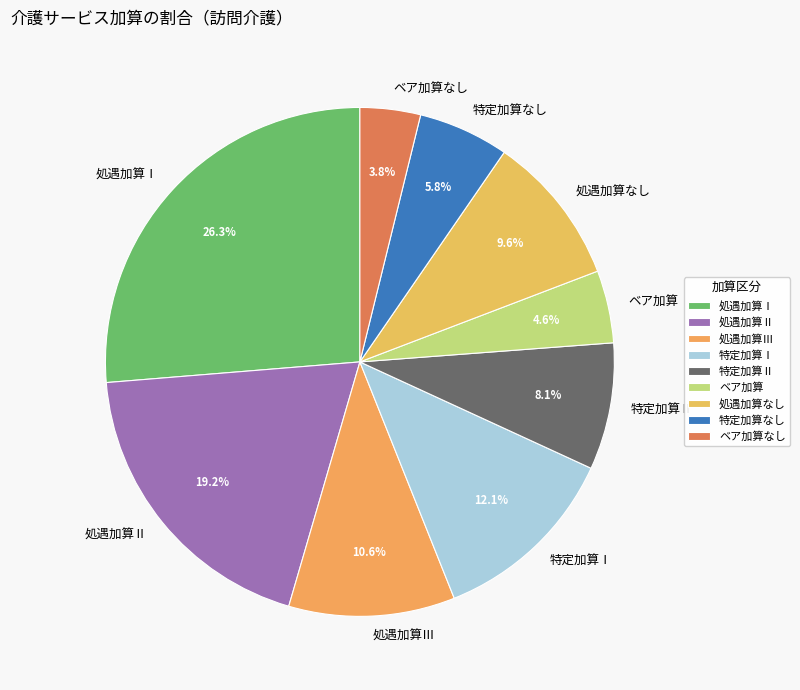

To the nearest percent, what portion does 処遇加算Ⅰ represent?

26%